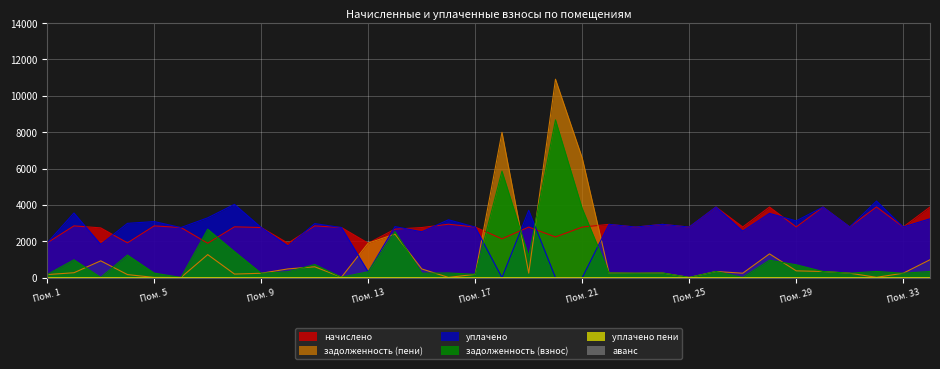

Where is задолженность (пени) nearest to the value 5461?

Пом. 21